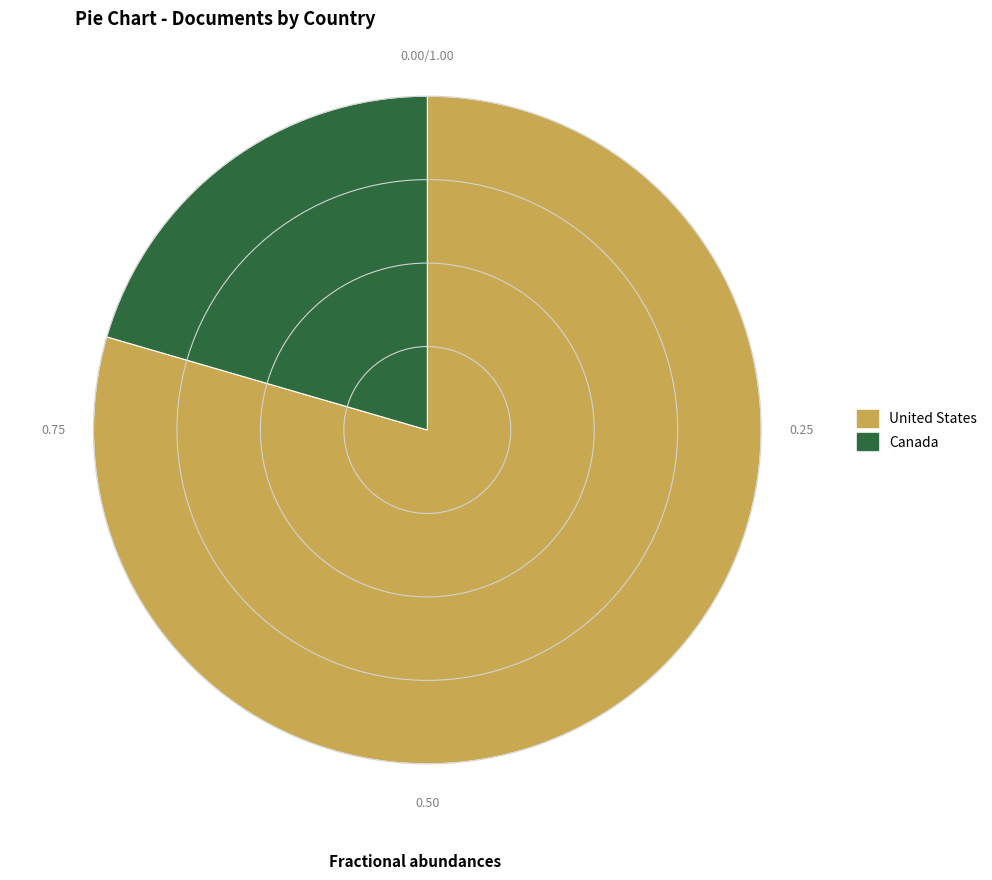

Combined, do Canada and United States account for over 50%?

Yes